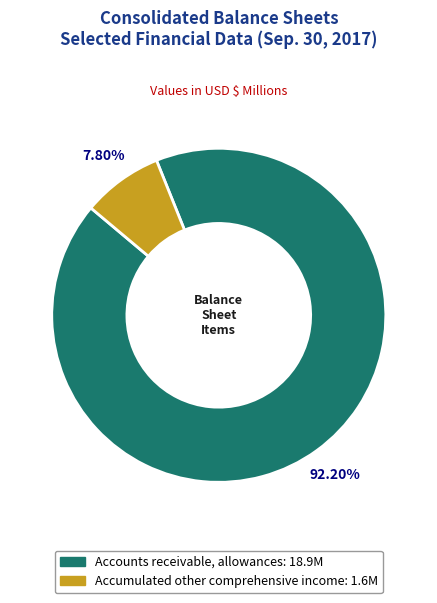

Is there a majority slice in this chart?

Yes